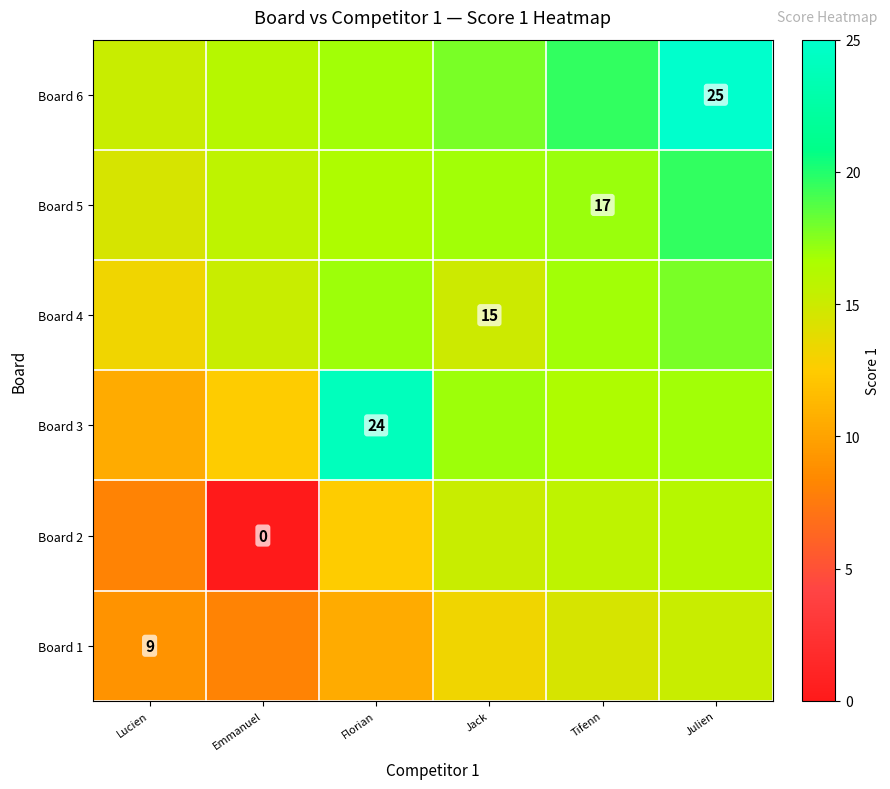

Which has a higher value, Jack or Tifenn?

Tifenn